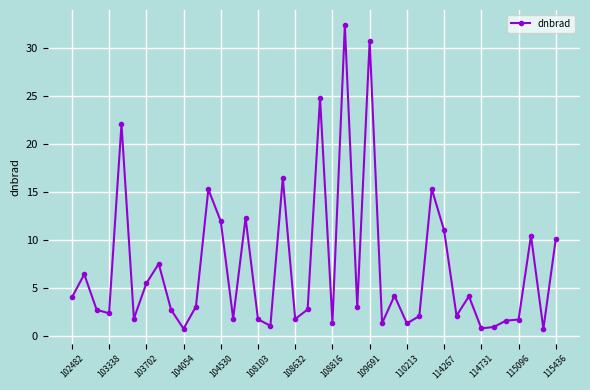

What is the difference between the maximum and minimum values?

31.6